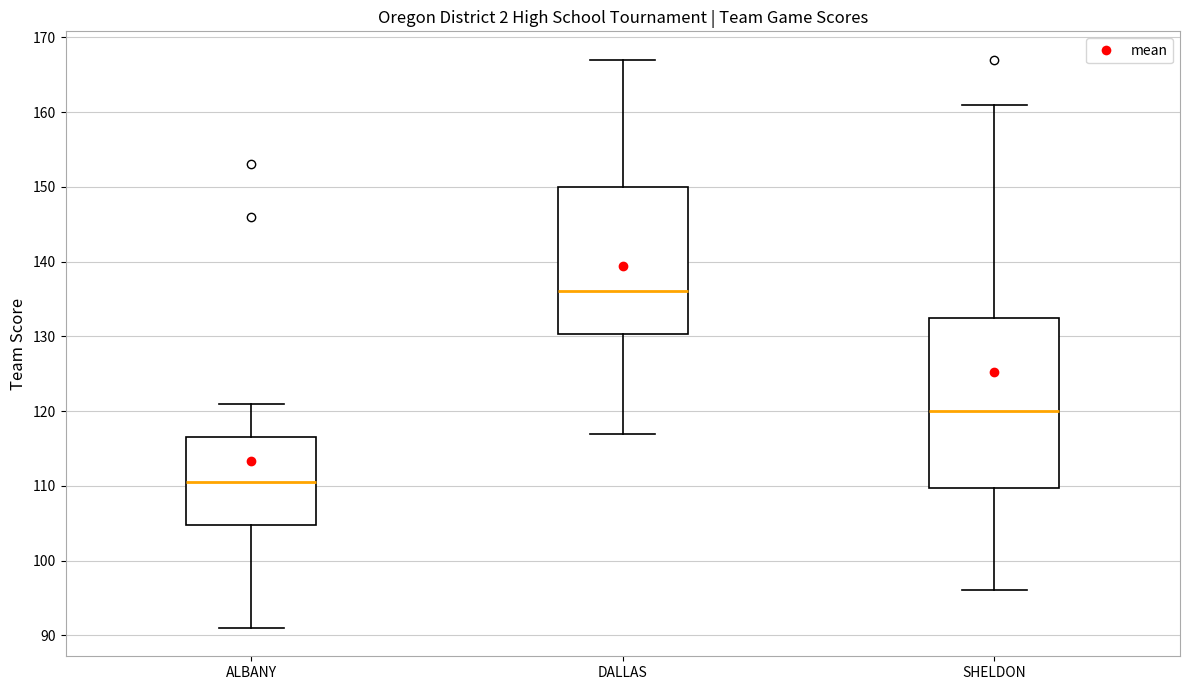

Which box has the lowest median line?

ALBANY